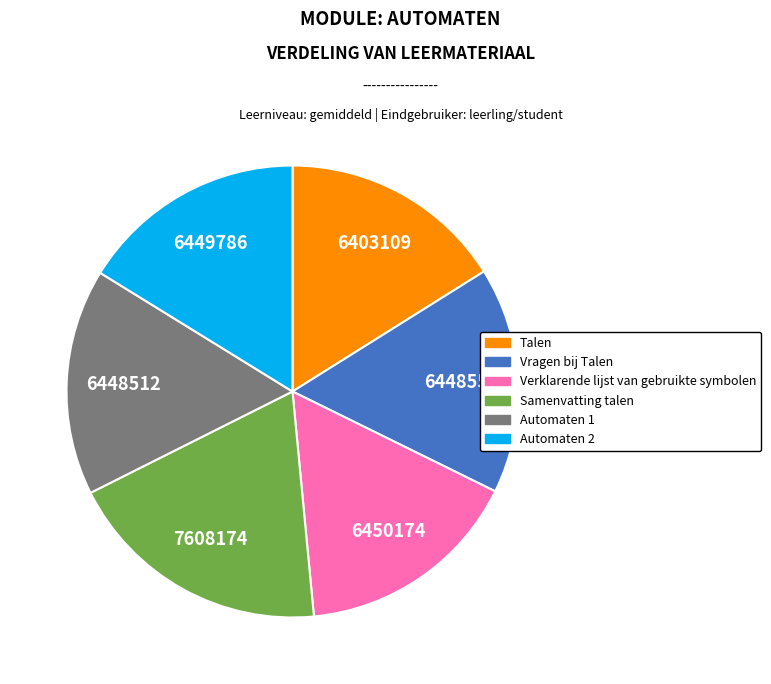

True or false: Vragen bij Talen accounts for 25% of the total.

False